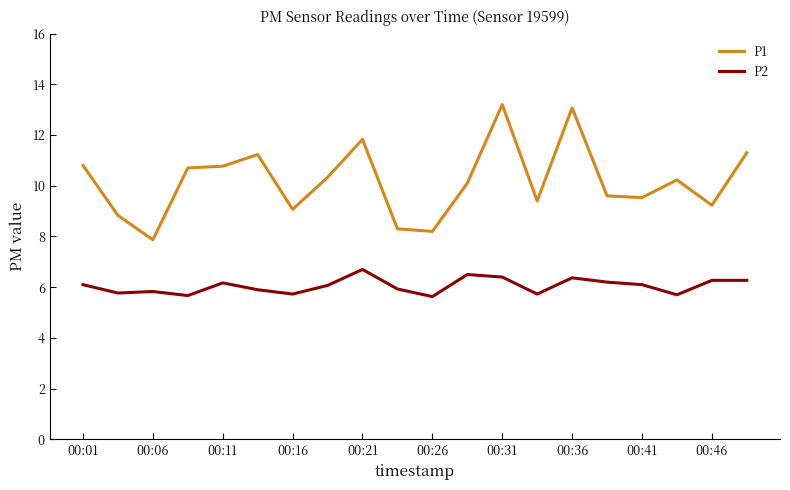

Which series has the largest total across all categories?

P1